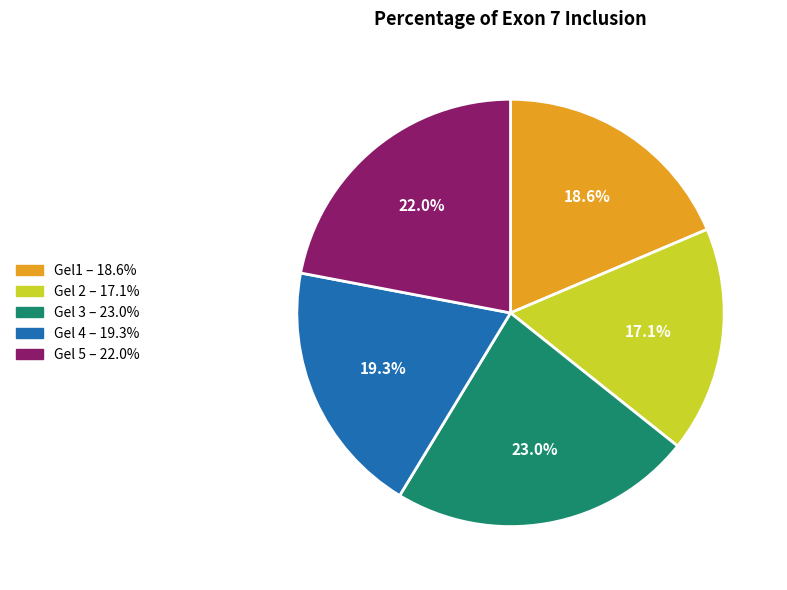

To the nearest percent, what percentage of the pie is Gel 3?

23%